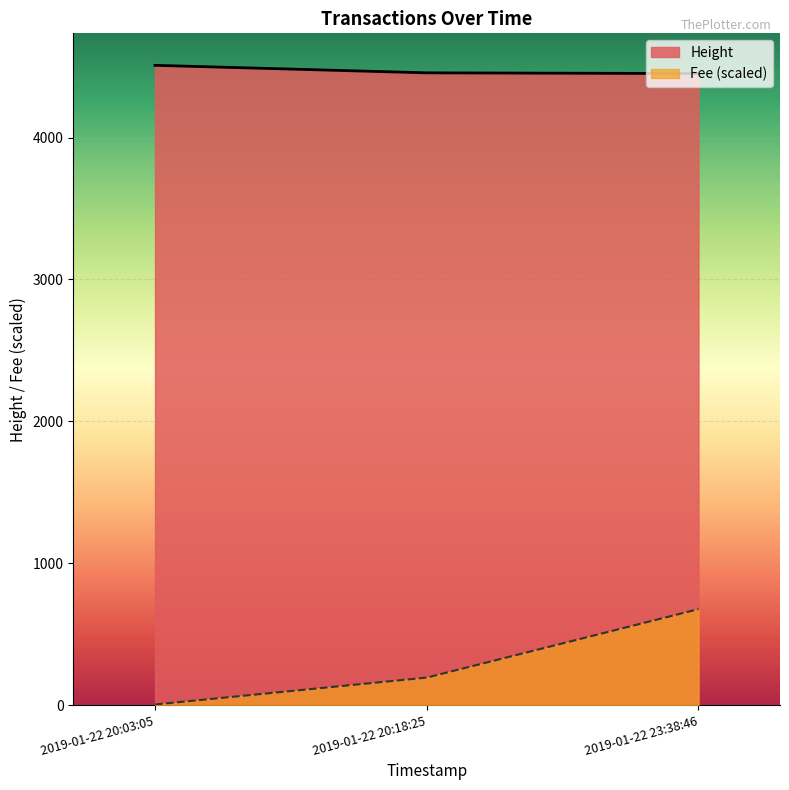

What is the value of the Height point at the 2nd from the left?

4456.0